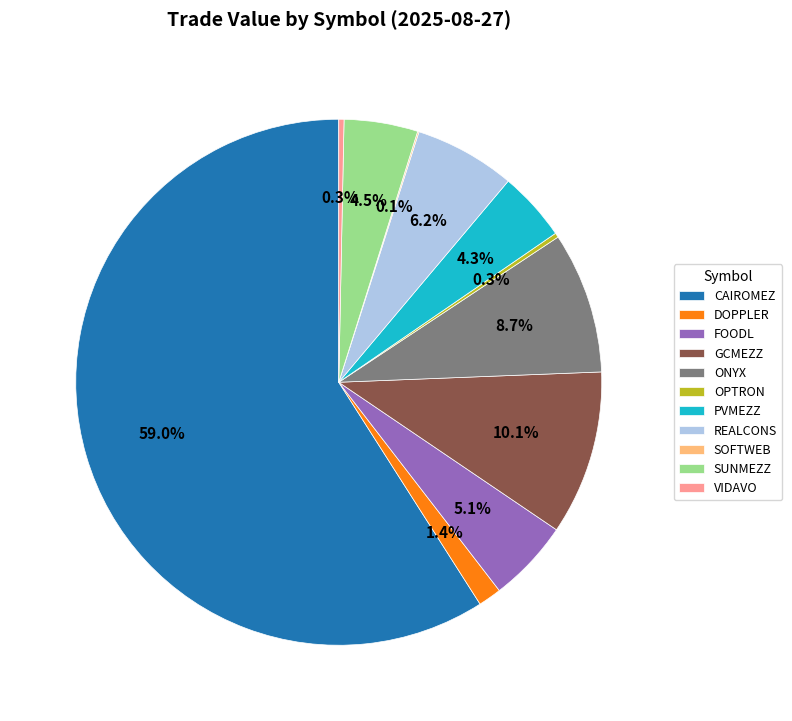

Which slice represents more than half of the pie?

CAIROMEZ